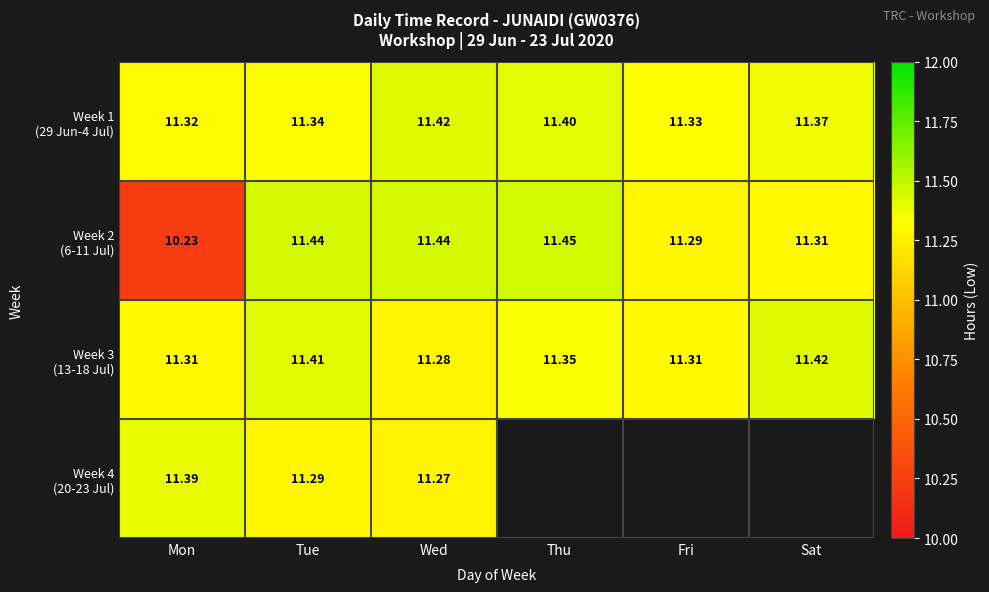

Count the number of data series in this chart.

4